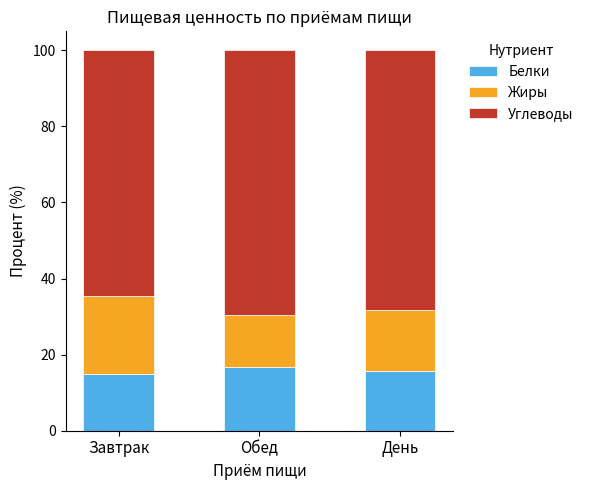

What value does the Белки series have at Обед?

16.7